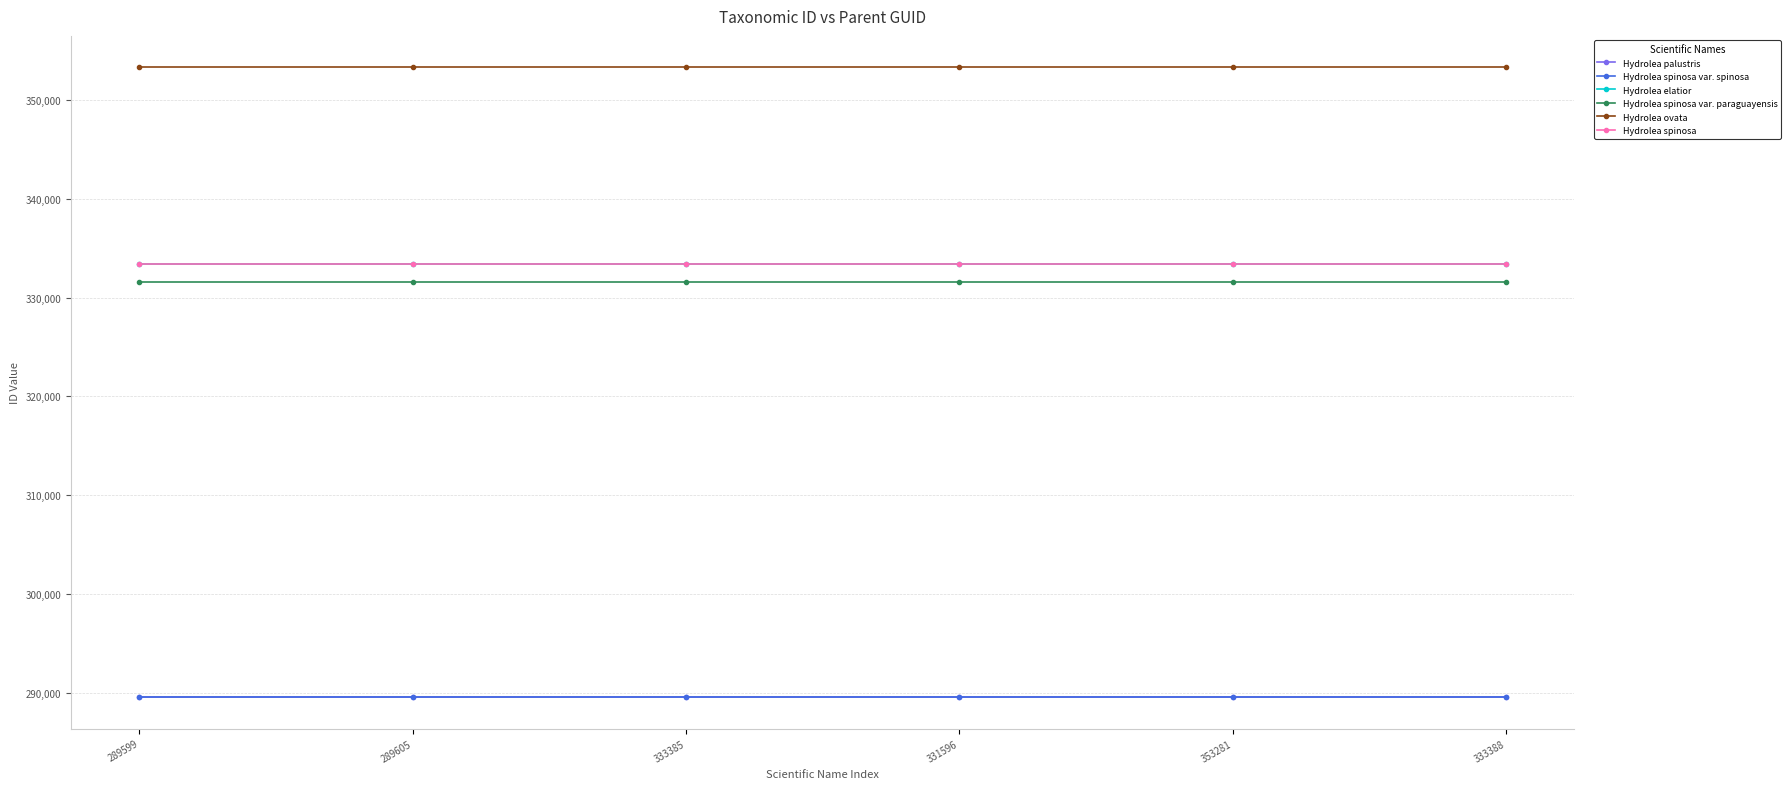

Reading right to left, extract all data points from this chart.

Hydrolea palustris: 289599	289599	289599	289599	289599	289599
Hydrolea spinosa var. spinosa: 289605	289605	289605	289605	289605	289605
Hydrolea elatior: 333385	333385	333385	333385	333385	333385
Hydrolea spinosa var. paraguayensis: 331596	331596	331596	331596	331596	331596
Hydrolea ovata: 353281	353281	353281	353281	353281	353281
Hydrolea spinosa: 333388	333388	333388	333388	333388	333388